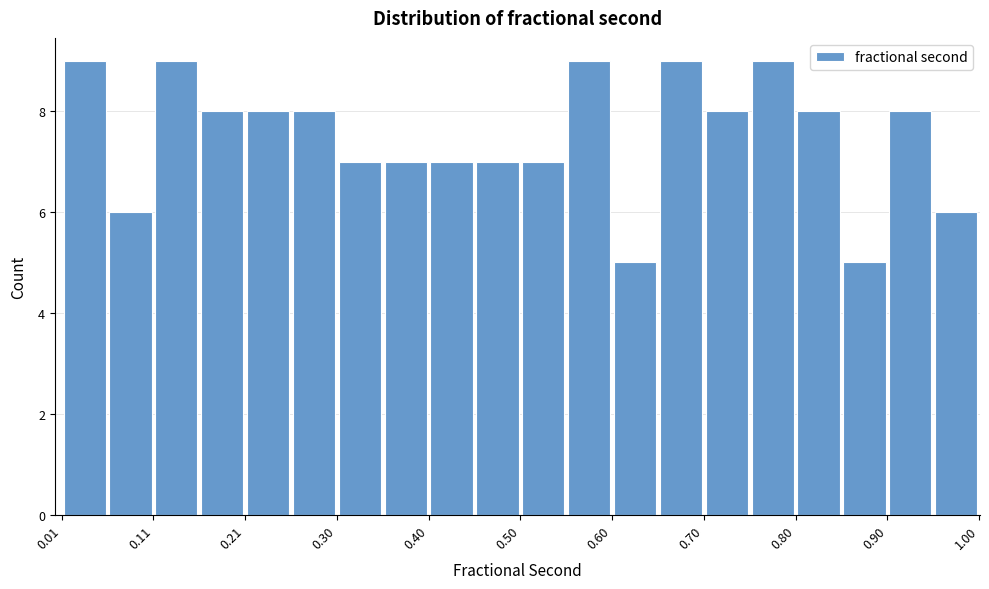

Reading left to right, transcribe this chart: for each bar, give the range it covers on the x-axis and its height. Neither the bar edges nor the heights are printed on the chart, so give them approximately, as read against the axes.

0.01 to 0.06: 9
0.06 to 0.11: 6
0.11 to 0.16: 9
0.16 to 0.21: 8
0.21 to 0.26: 8
0.26 to 0.30: 8
0.30 to 0.35: 7
0.35 to 0.40: 7
0.40 to 0.45: 7
0.45 to 0.50: 7
0.50 to 0.55: 7
0.55 to 0.60: 9
0.60 to 0.65: 5
0.65 to 0.70: 9
0.70 to 0.75: 8
0.75 to 0.80: 9
0.80 to 0.85: 8
0.85 to 0.90: 5
0.90 to 0.95: 8
0.95 to 1.00: 6